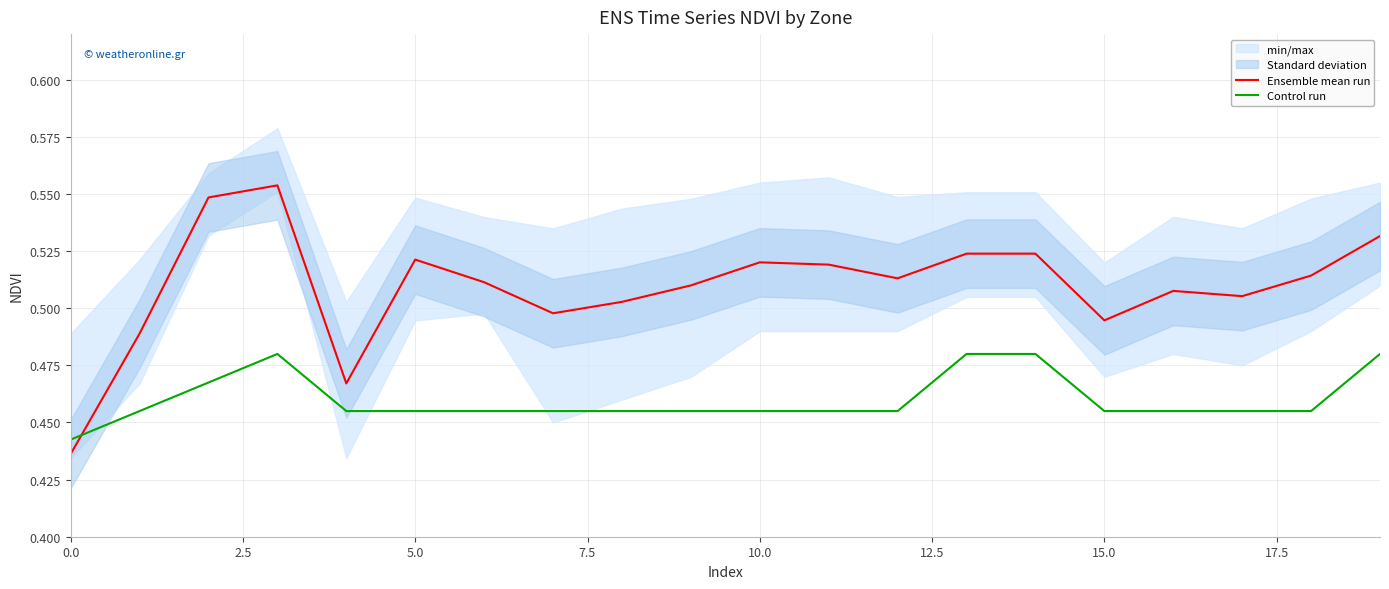

How many lines are shown in the chart?

2